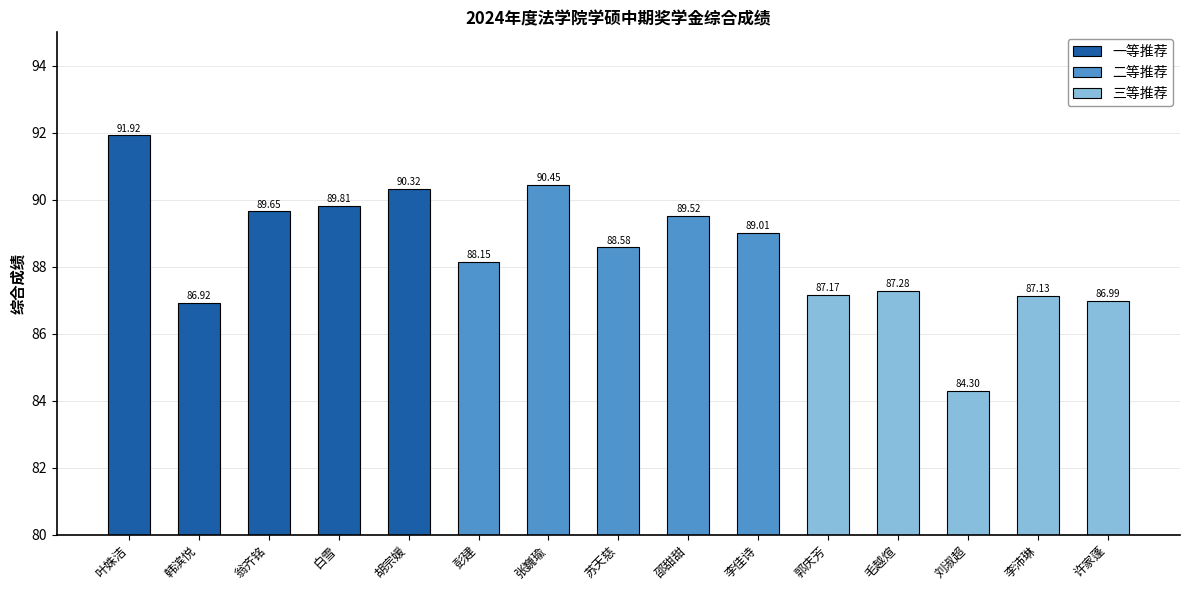

What is the change in value from 翁齐铭 to 毛越煊?

-2.4